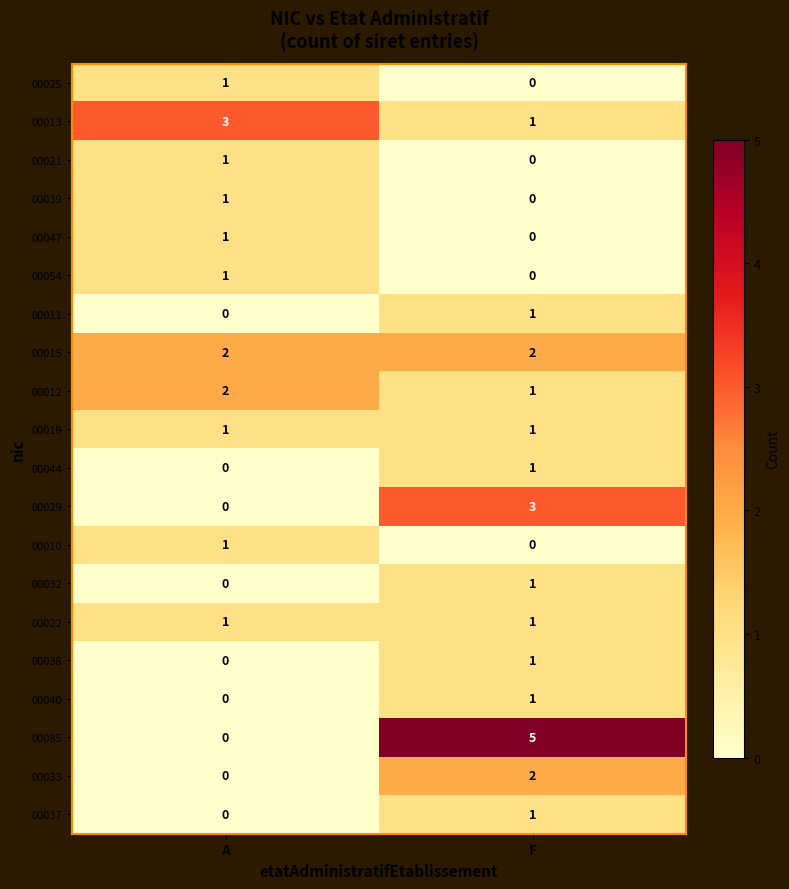

What is the total value across all series at F?

22